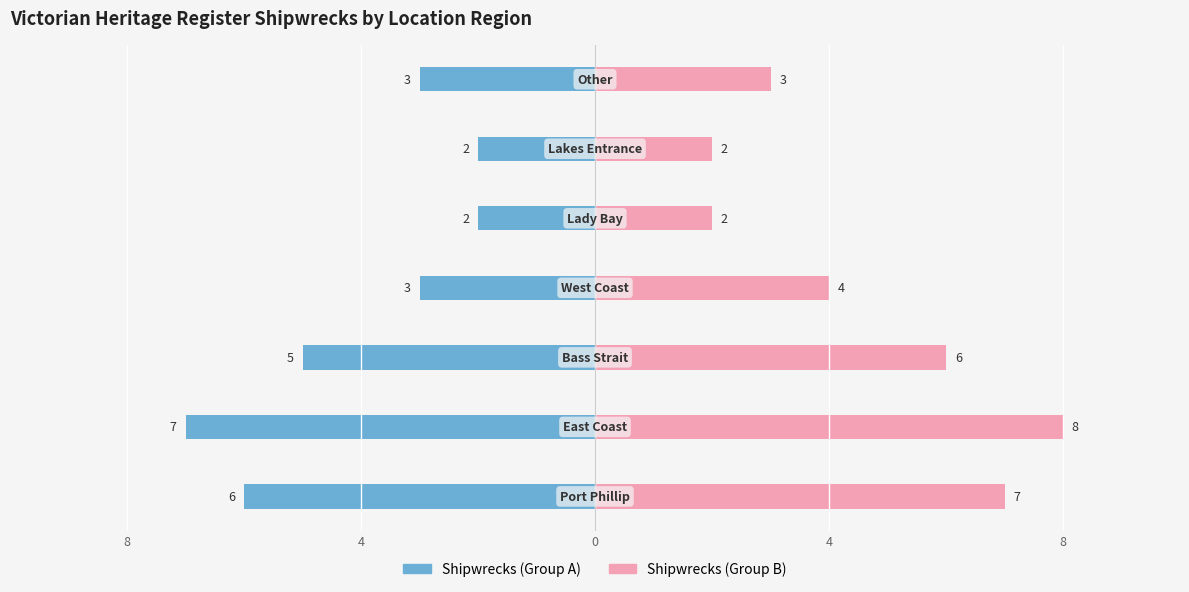

What is the sum of all Shipwrecks (Group B) values?

32